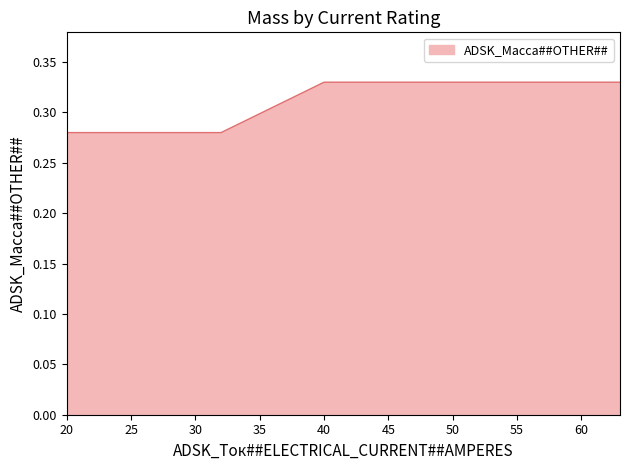

True or false: the data shows 0.1 at 63.

False